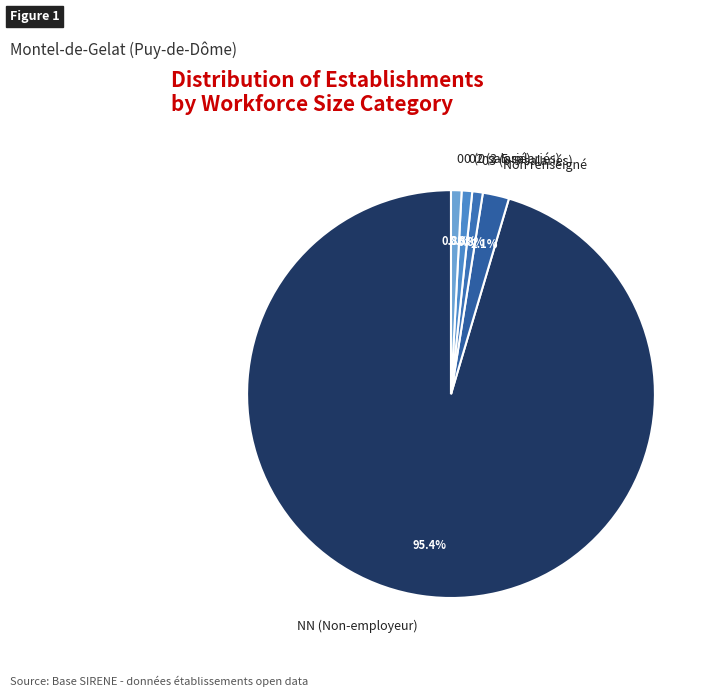

Is there a majority slice in this chart?

Yes